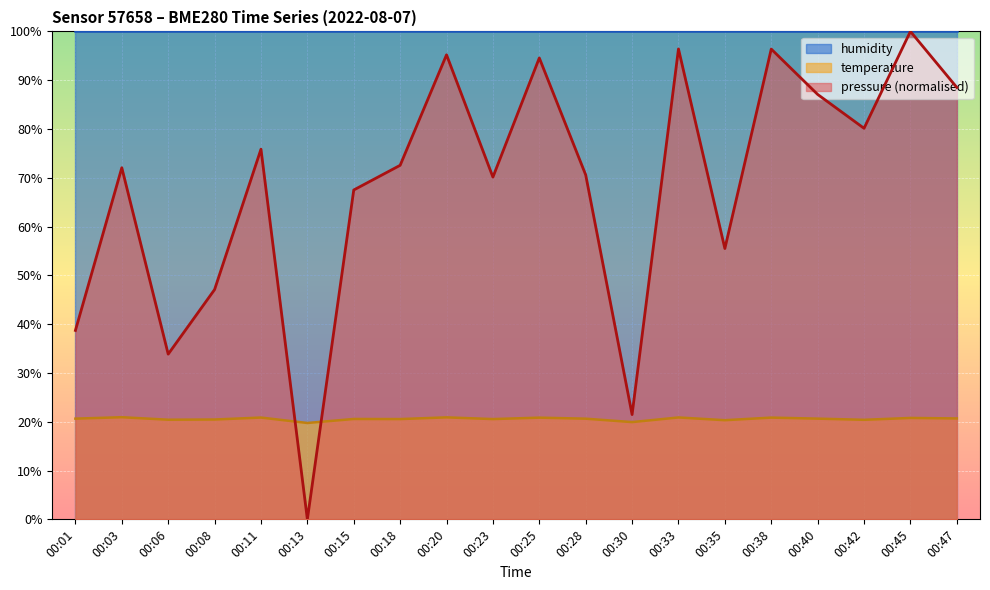

At which category is the sum across all series the highest?

00:45